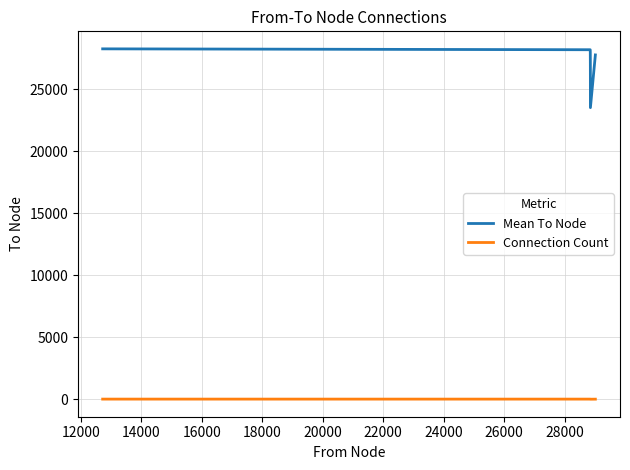

Rank the series by their average value, from highest to lowest.

Mean To Node, Connection Count